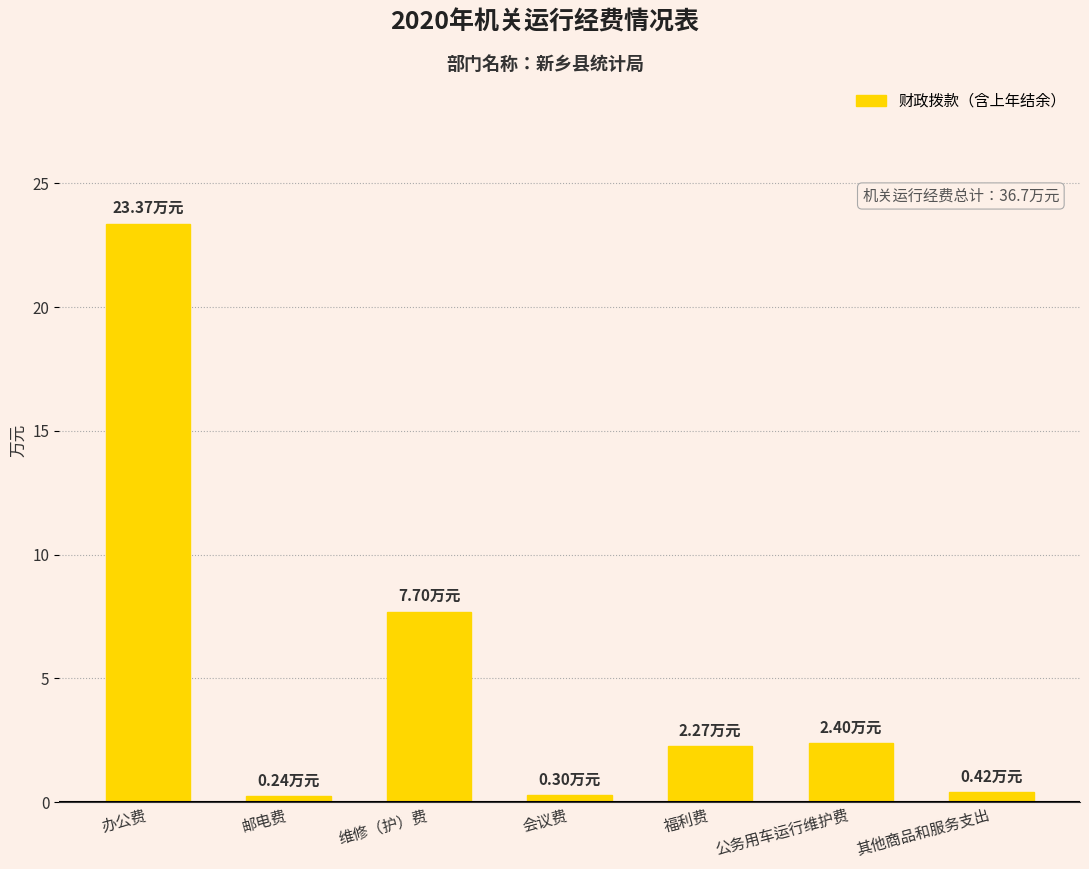

What is the difference between the maximum and minimum values?

23.1